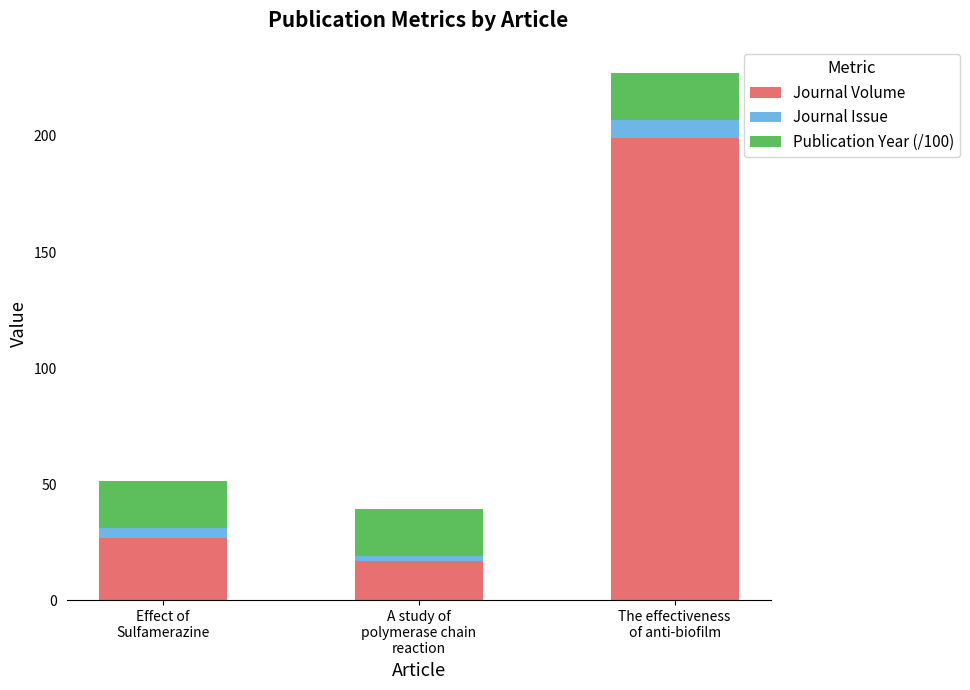

Reading left to right, what are the values for Journal Volume?

27.0	17.0	199.0